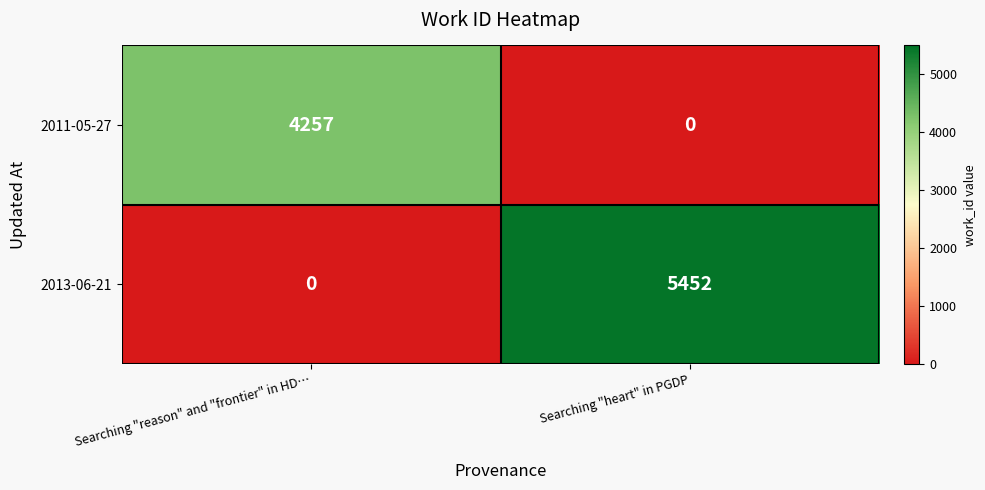

Which category has the highest value across all series?

Searching "heart" in PGDP